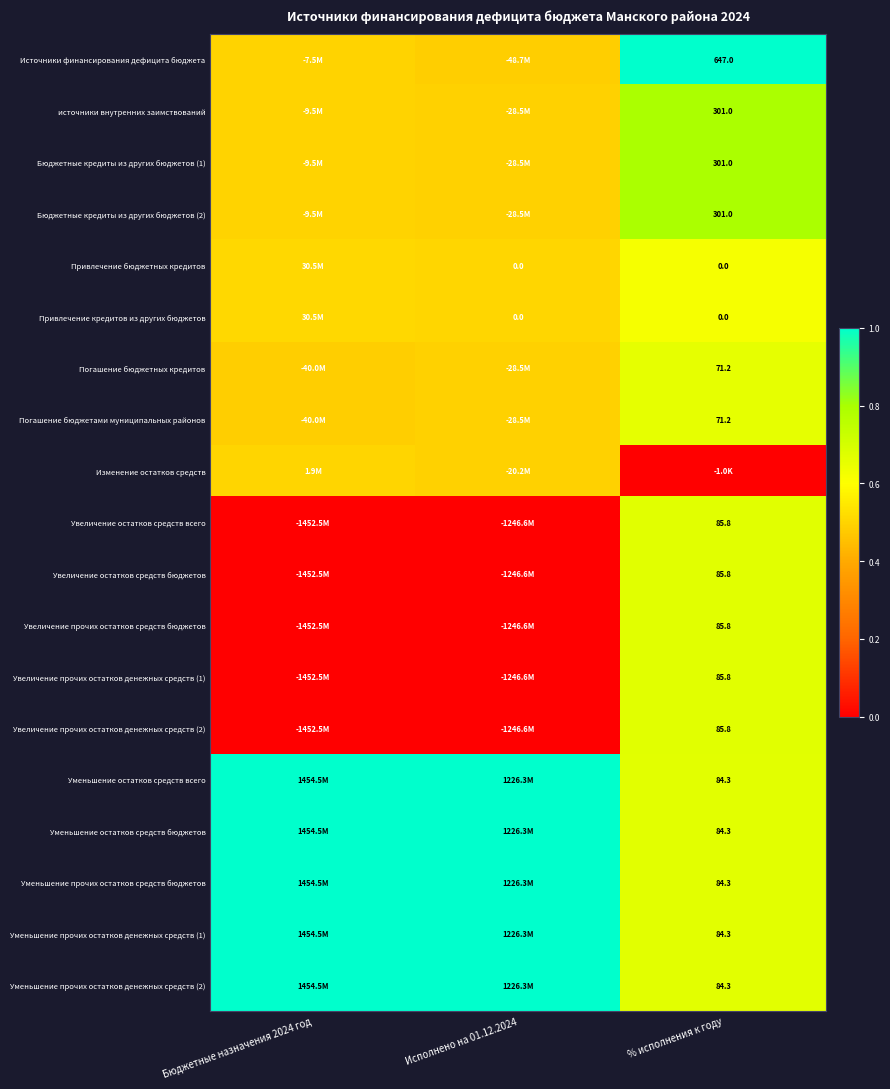

At how many categories does at least one series exceed 0?

3